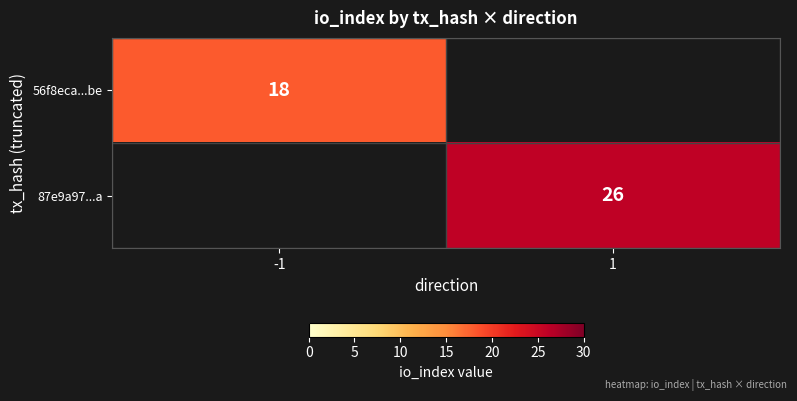

What is the total value across all series at 1?

26